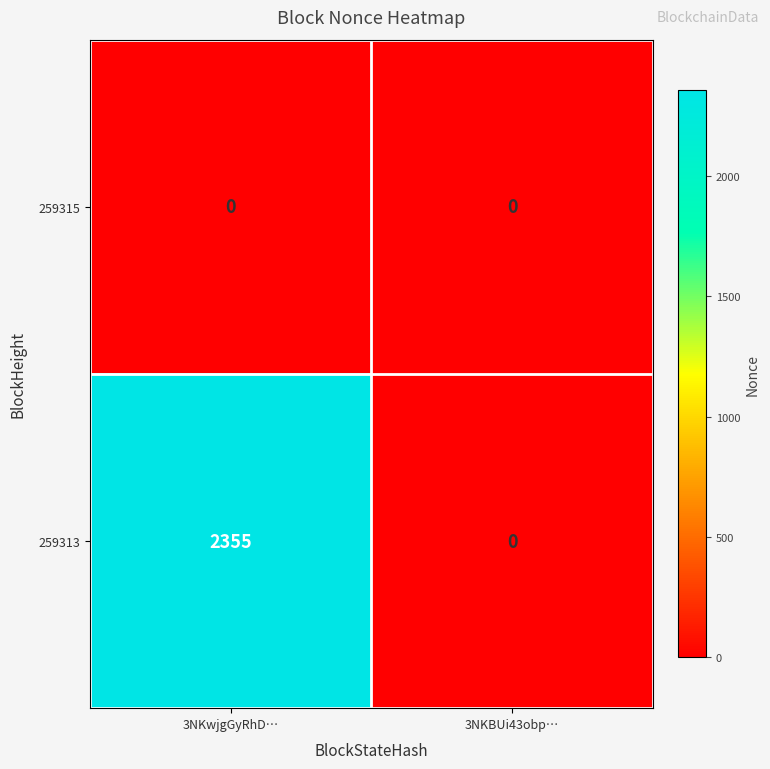

At which label is 259313 closest to 1177?

3NKBUi43obp…